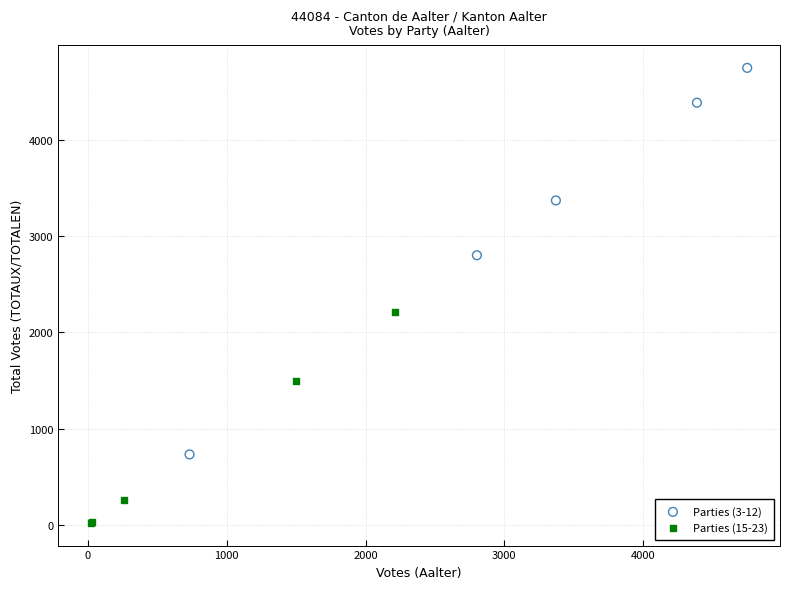

Which series contains the lowest Y value?

Parties (15-23)